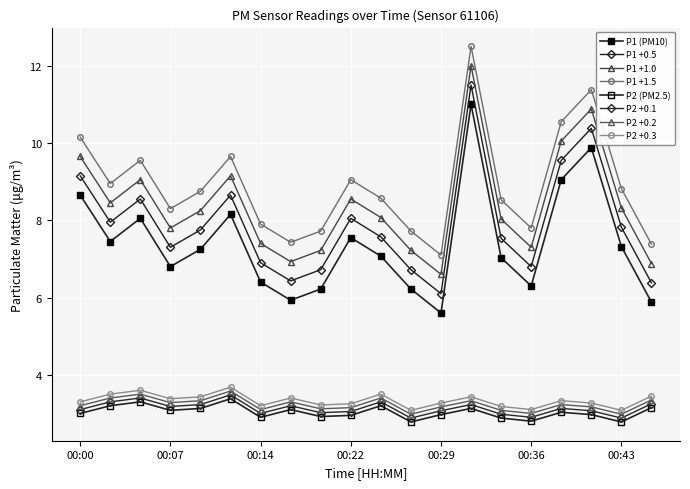

At which category is the sum across all series the highest?

00:31